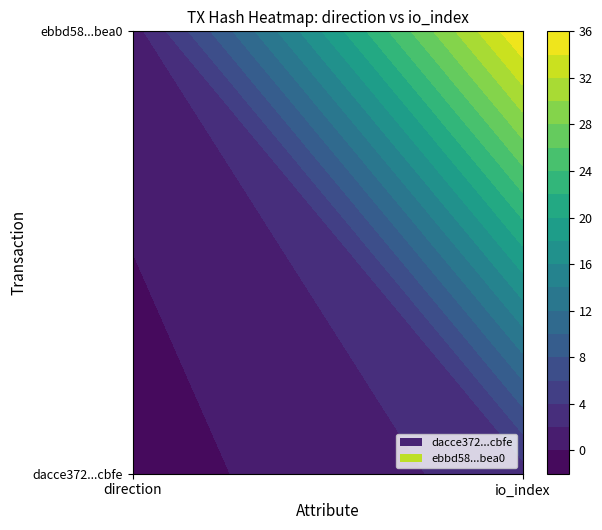

How many categories are shown in the chart?

2